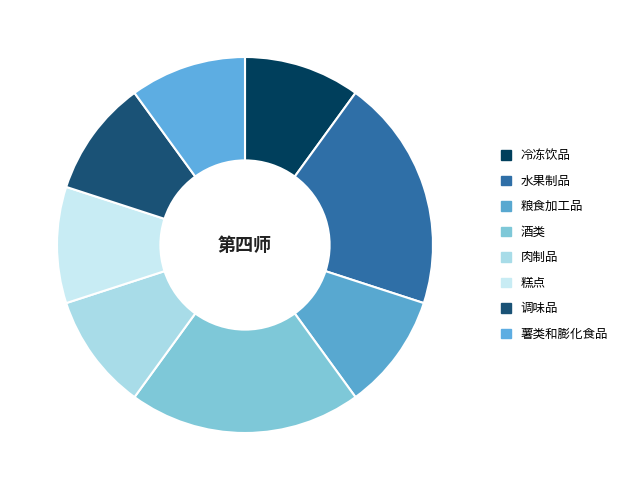

Does any single category account for the majority?

No